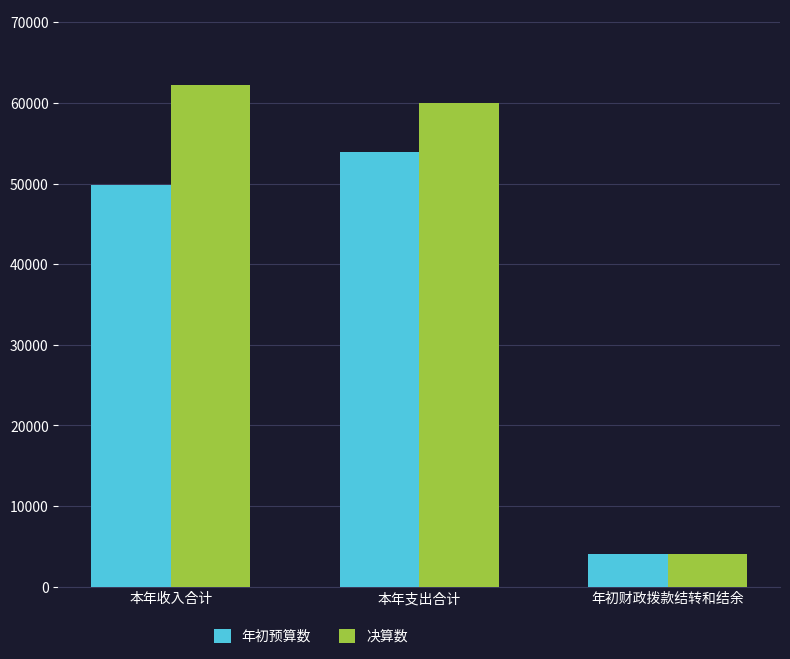

How many data points in 年初预算数 are less than 49872?

1